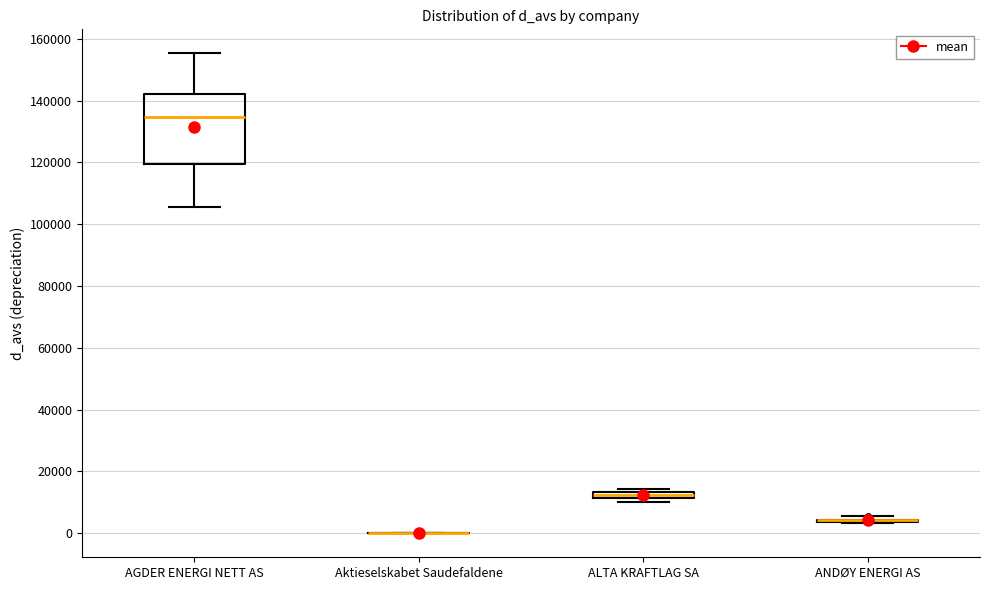

Where does the upper whisker of the box for AGDER ENERGI NETT AS end on the y-axis? The values are not printed on the chart, so give them approximately, as read against the axis.

156000